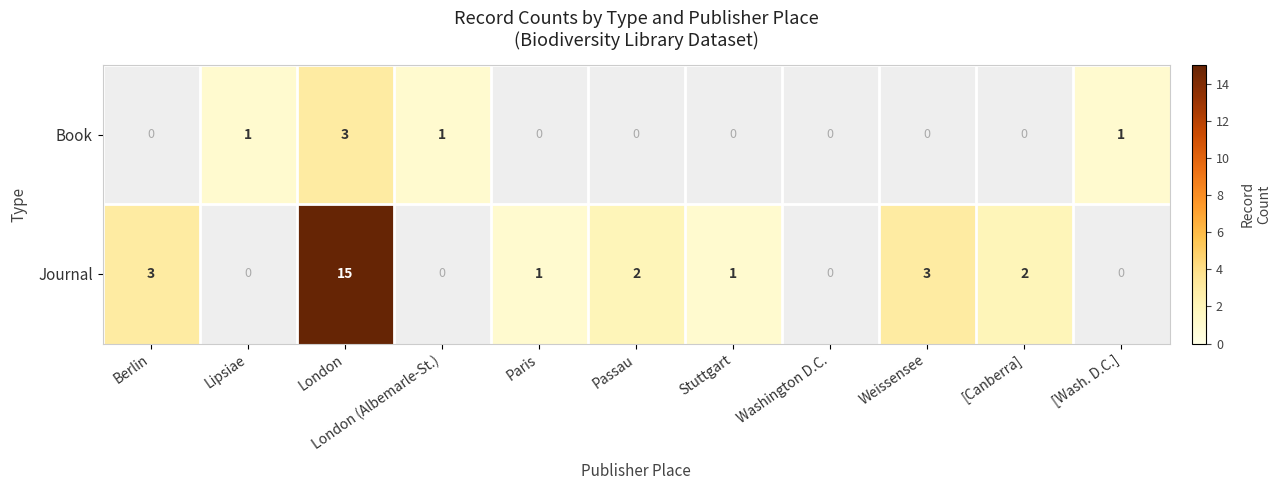

Where does the Journal series first go above 1?

Berlin